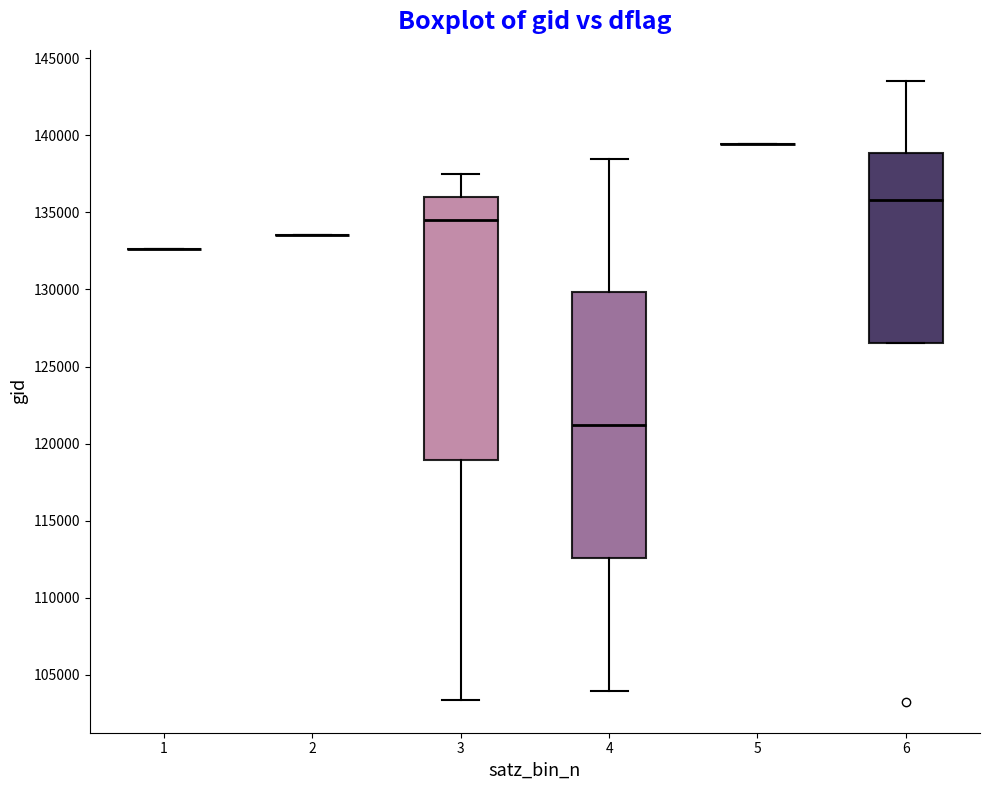

Reading left to right, read every box against the y-axis: the position of its median line, the range the box covers, and the ends of its whiskers. The values are not printed on the chart, so give them approximately, as read against the axis.

1: box collapsed to a line at 132500, whiskers 132500 to 132500
2: box collapsed to a line at 133500, whiskers 133500 to 133500
3: median 134500, box 119000 to 136000, whiskers 103500 to 137500
4: median 121000, box 112500 to 130000, whiskers 104000 to 138500
5: box collapsed to a line at 139500, whiskers 139500 to 139500
6: median 136000, box 126500 to 139000, whiskers 126500 to 143500